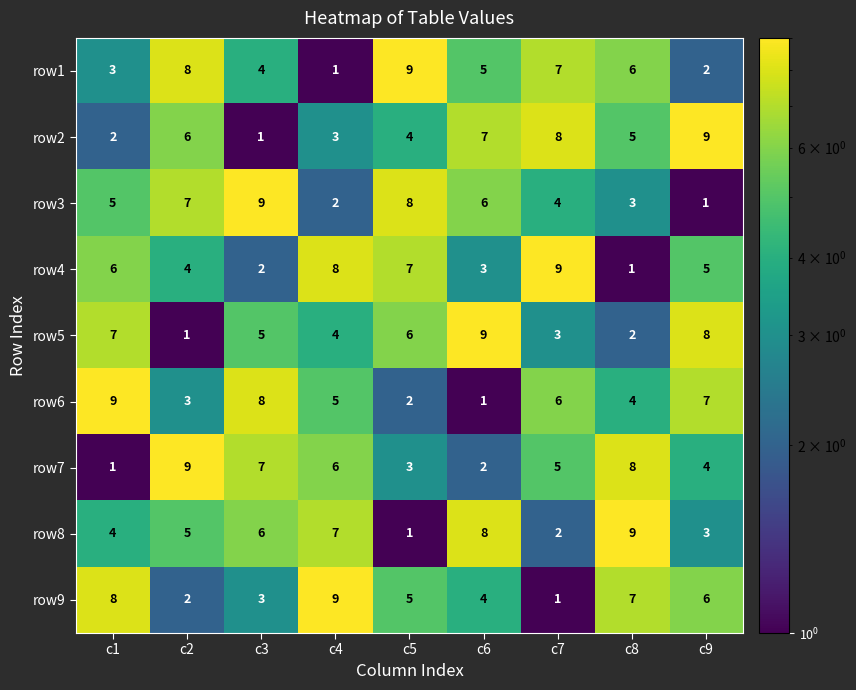

What is the sum of all row2 values?

45